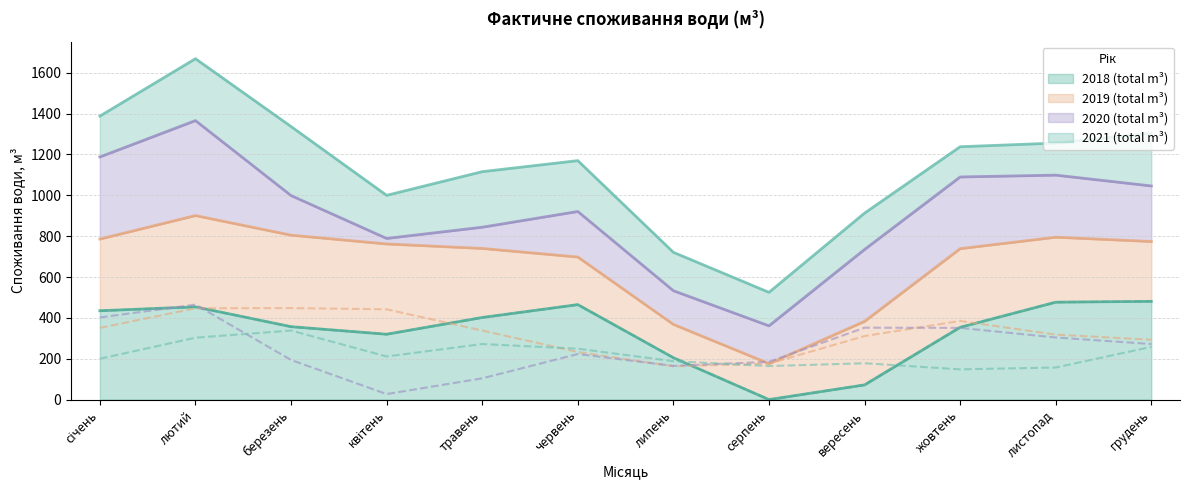

Does the chart have visible grid lines?

Yes